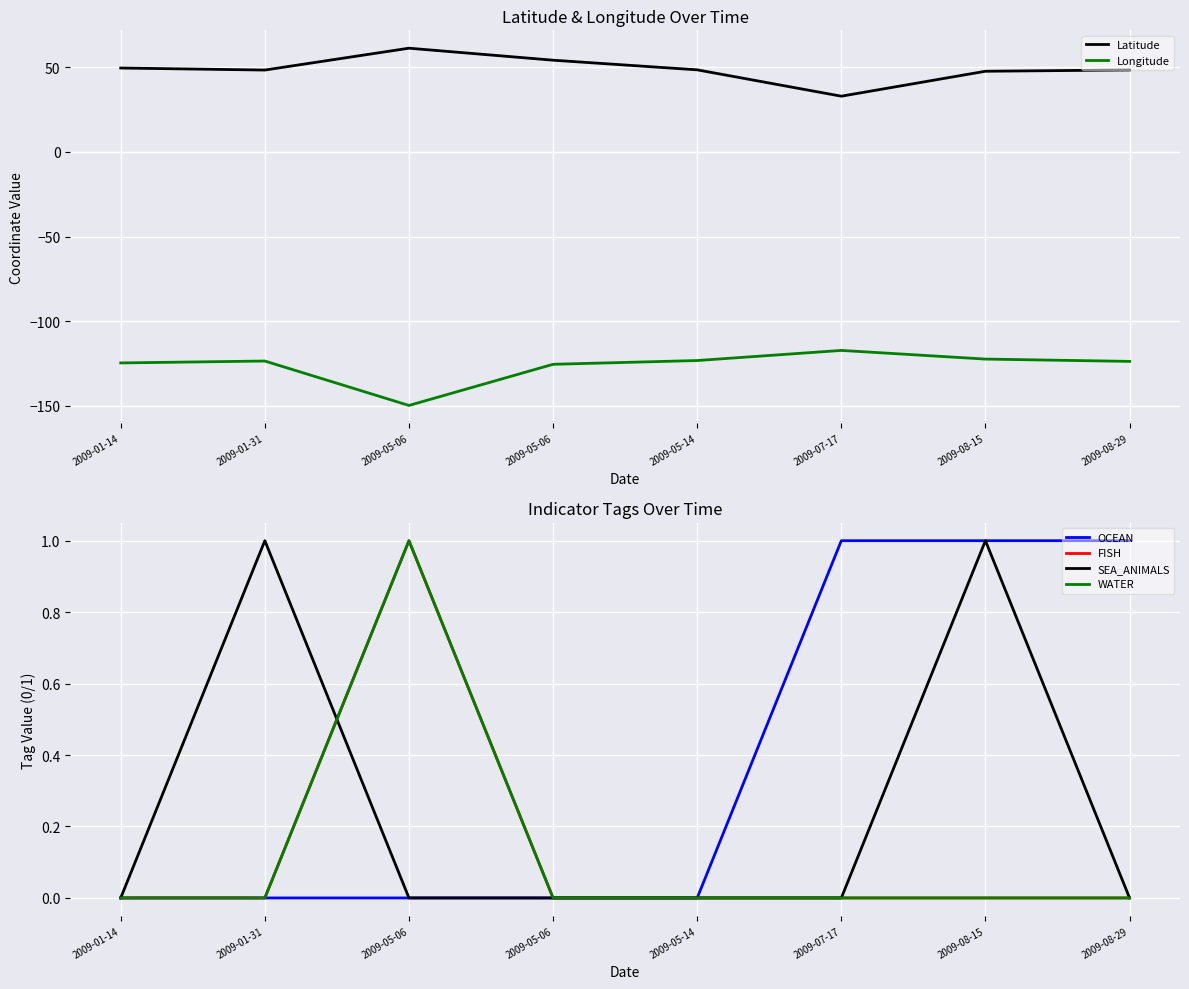

How many lines are shown in the chart?

6